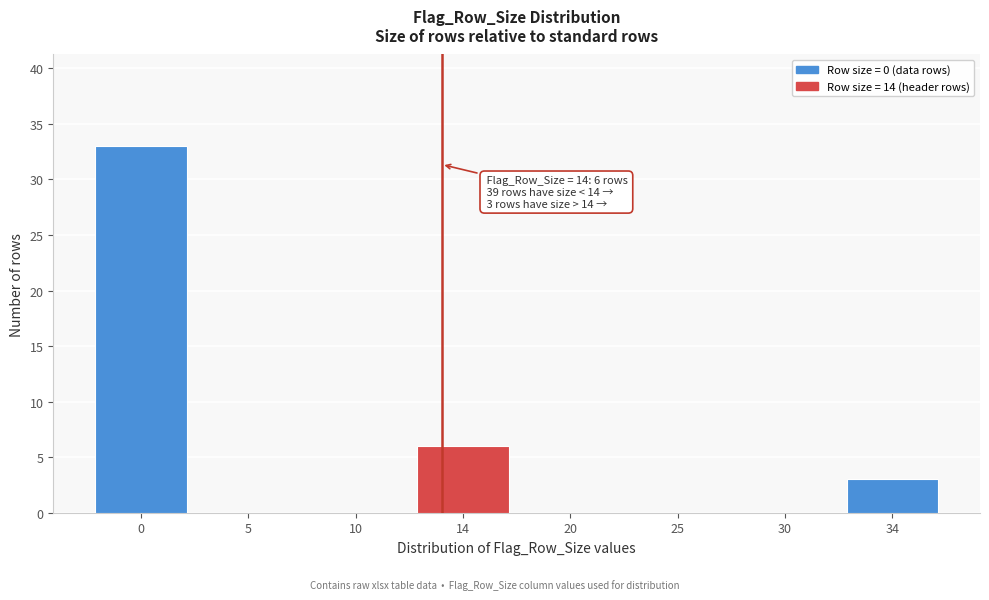

Reading left to right, transcribe all the data shown in this chart.

0=33	5=0	10=0	14=6	20=0	25=0	30=0	34=3